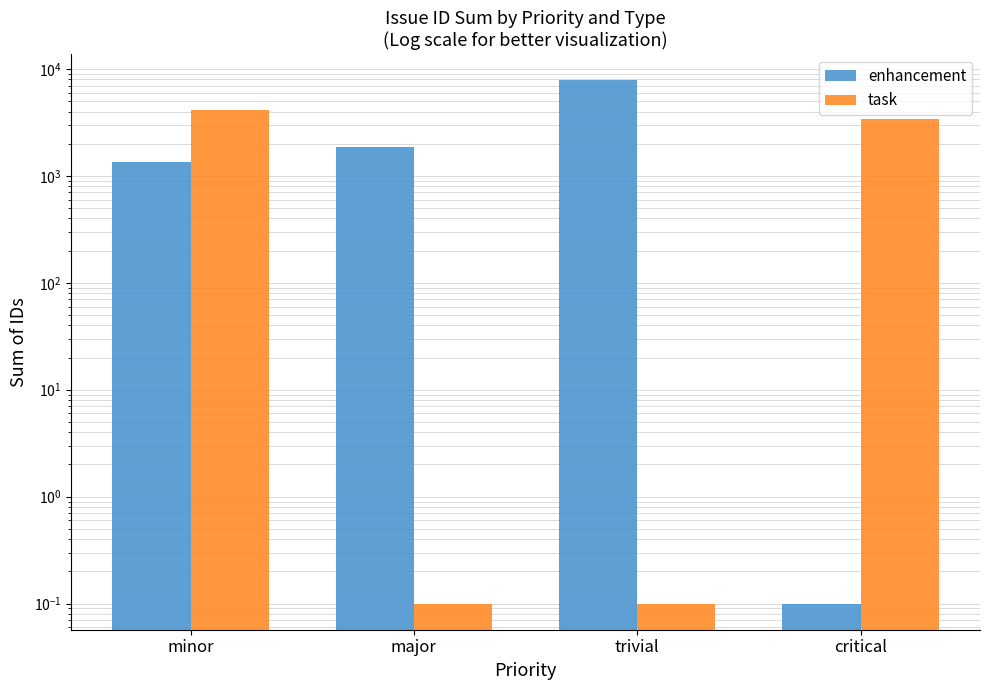

At which label is enhancement closest to 3934?

major